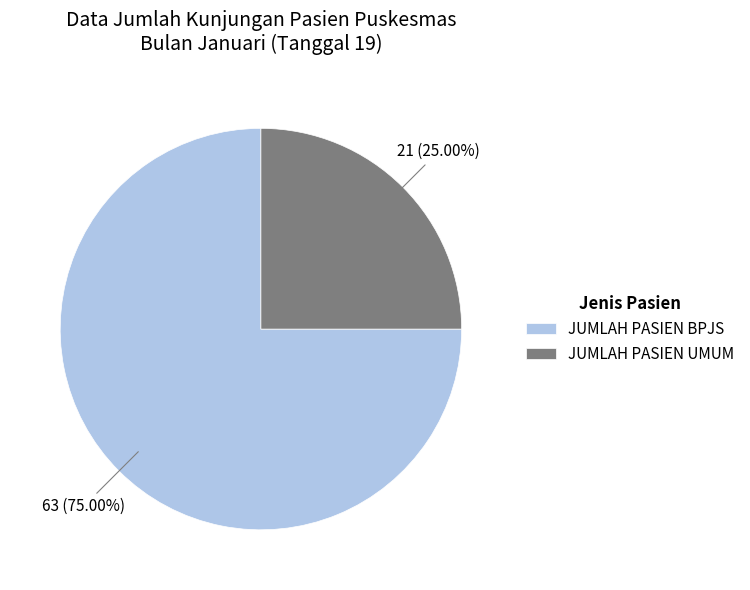

To the nearest percent, what is the difference between the largest and smallest slice percentages?

50%